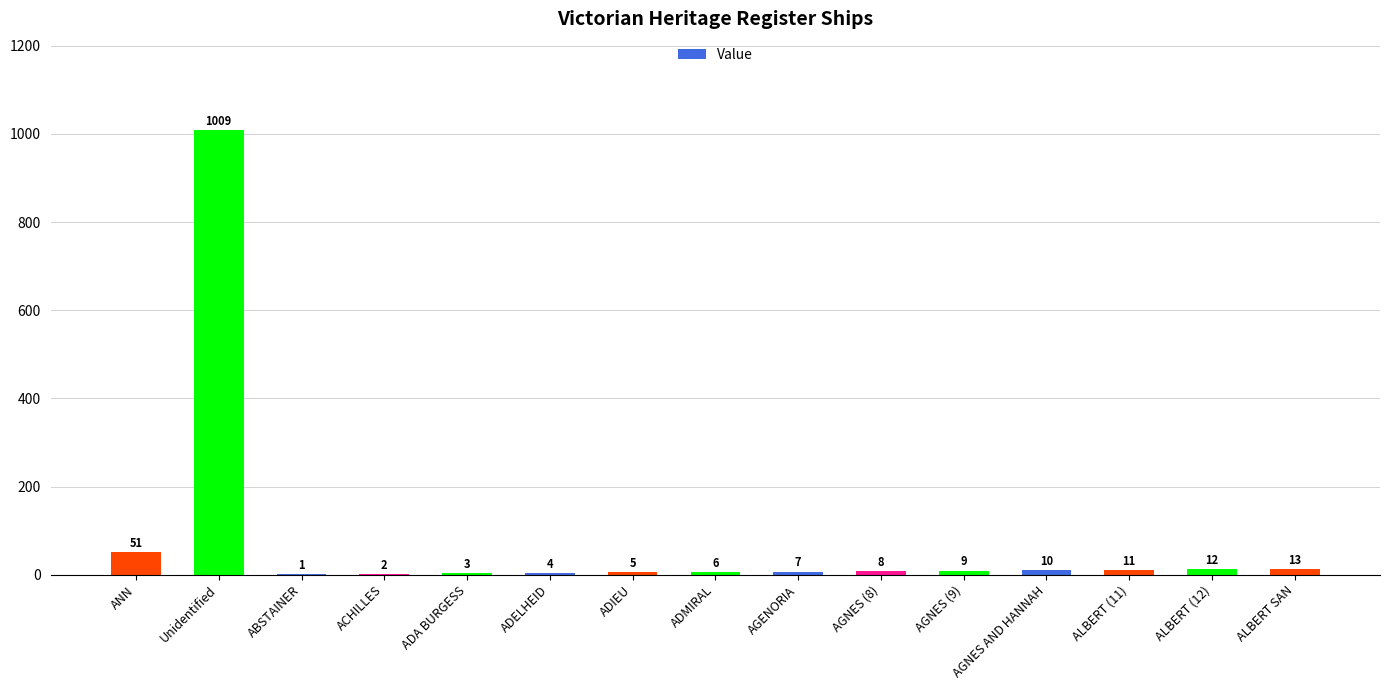

What is the sum of the values at AGENORIA and ACHILLES?

9